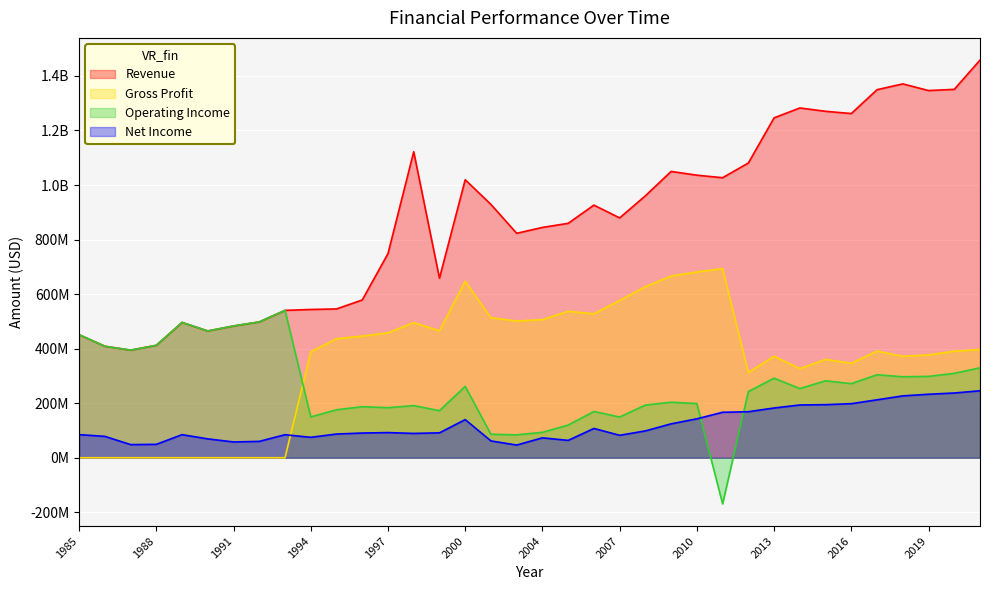

Which series has the largest total across all categories?

Revenue